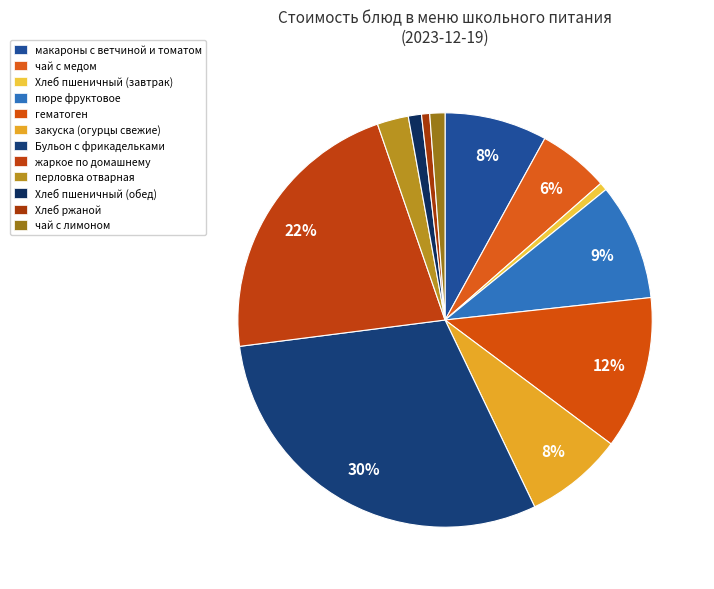

To the nearest percent, what percentage of the pie is Хлеб пшеничный (обед)?

1%